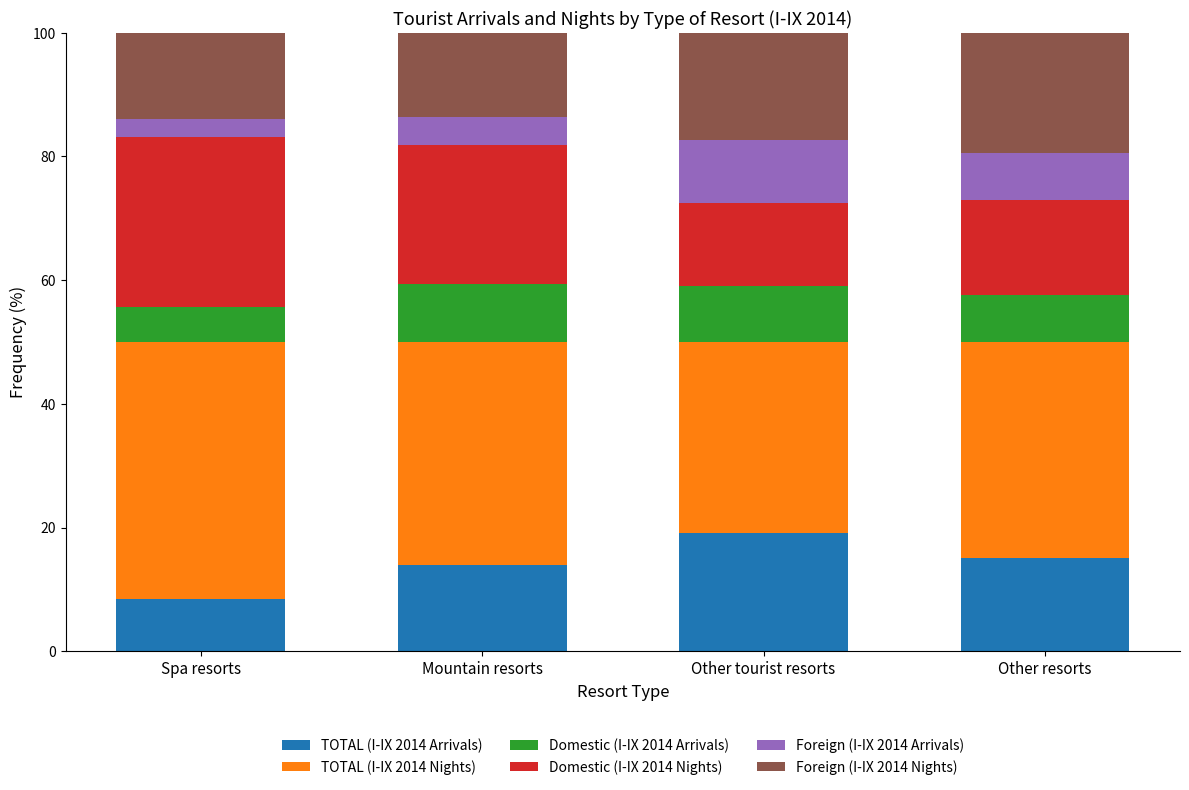

What is the total value across all series at Spa resorts?

100.0